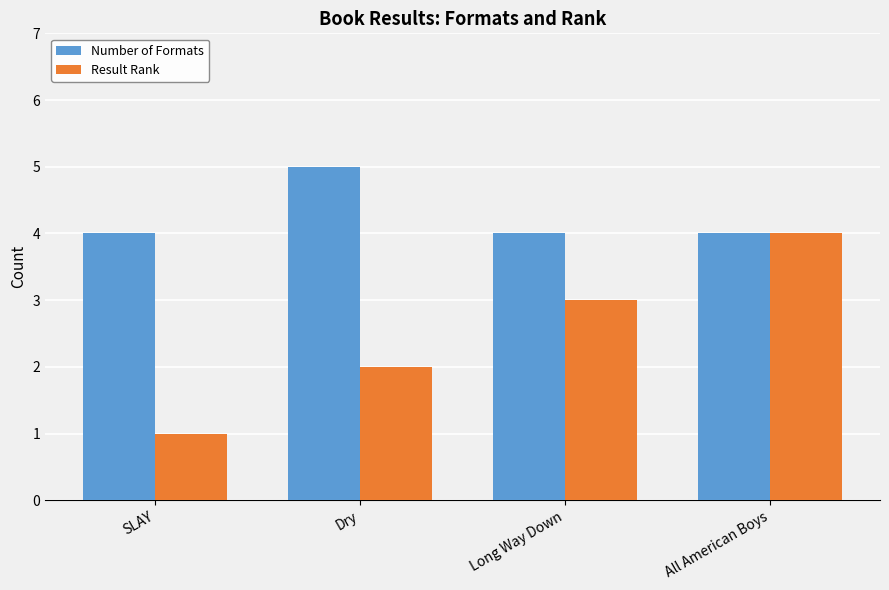

What is the highest value of the Result Rank series?

4